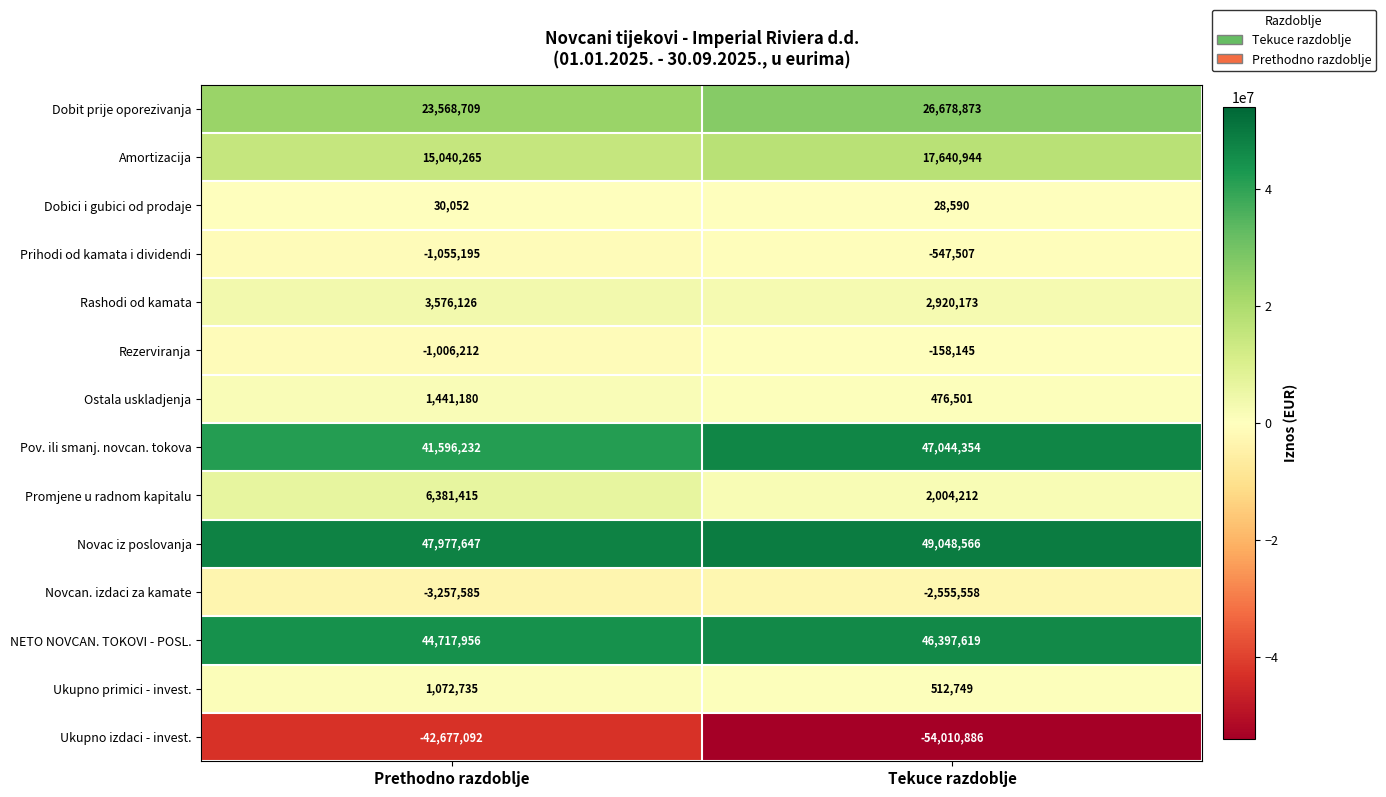

Reading left to right, transcribe all the data shown in this chart.

Dobit prije oporezivanja: 23568709	26678873
Amortizacija: 15040265	17640944
Dobici i gubici od prodaje: 30052	28590
Prihodi od kamata i dividendi: -1055195	-547507
Rashodi od kamata: 3576126	2920173
Rezerviranja: -1006212	-158145
Ostala uskladjenja: 1441180	476501
Pov. ili smanj. novcan. tokova: 41596232	47044354
Promjene u radnom kapitalu: 6381415	2004212
Novac iz poslovanja: 47977647	49048566
Novcan. izdaci za kamate: -3257585	-2555558
NETO NOVCAN. TOKOVI - POSL.: 44717956	46397619
Ukupno primici - invest.: 1072735	512749
Ukupno izdaci - invest.: -42677092	-54010886